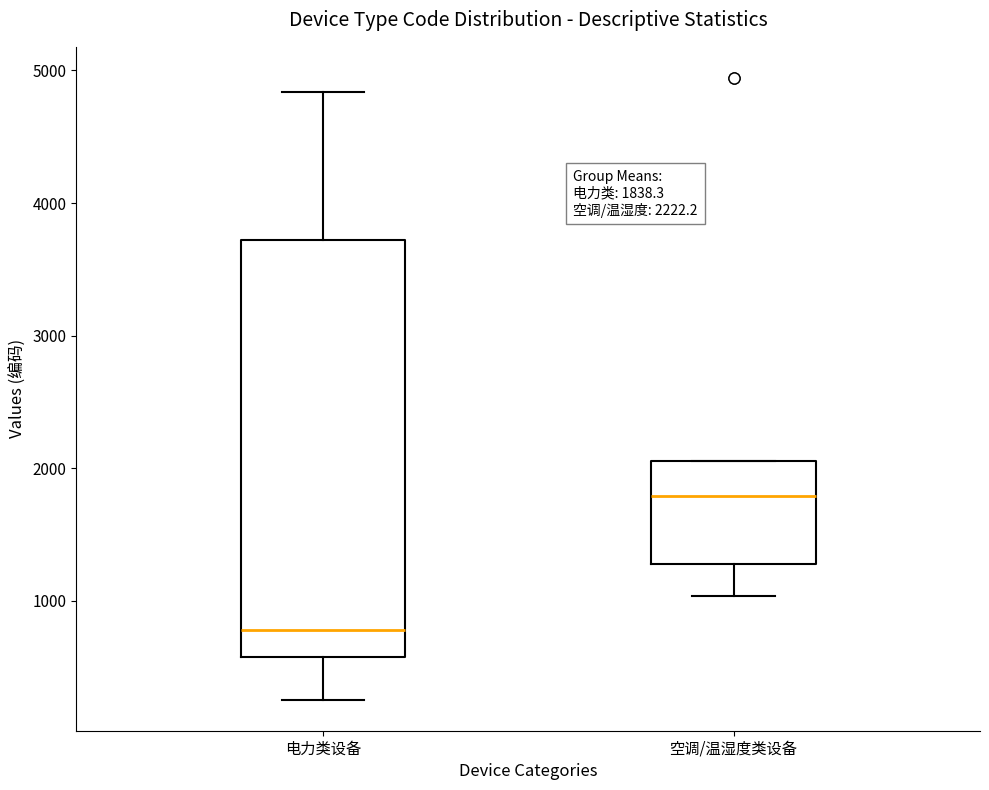

Which box's median line is the lowest?

电力类设备